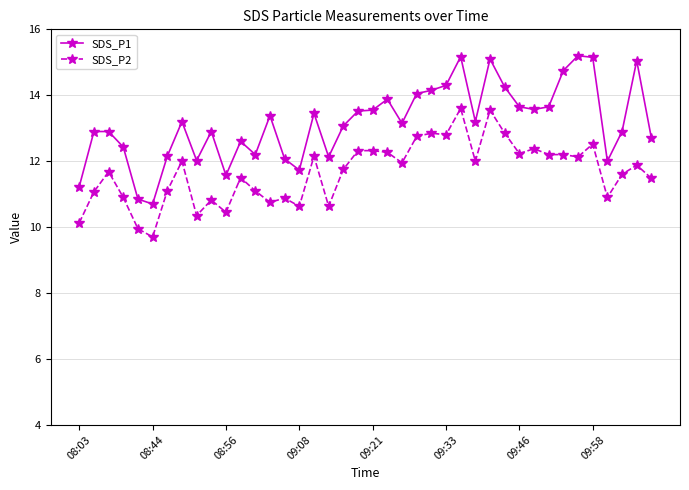

Which series has the largest range (max minus min)?

SDS_P1